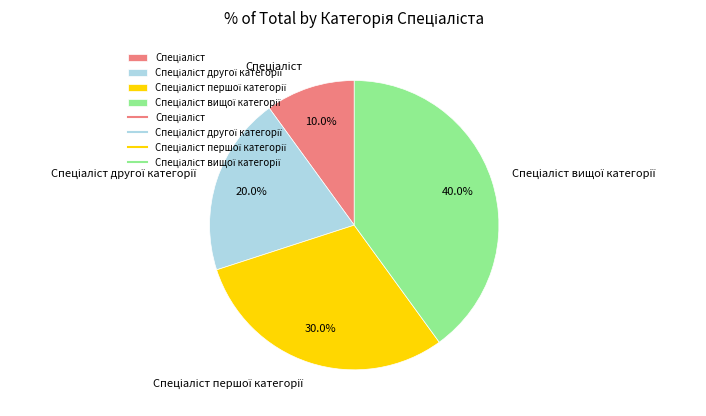

Is there any slice that represents more than half of the pie?

No